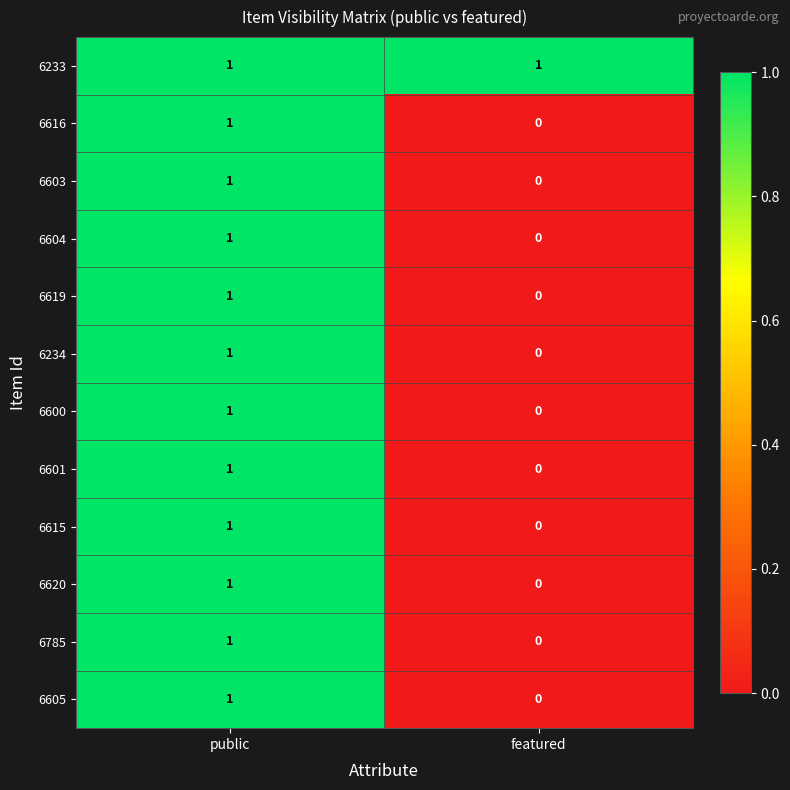

Which label corresponds to the smallest value in the chart?

featured